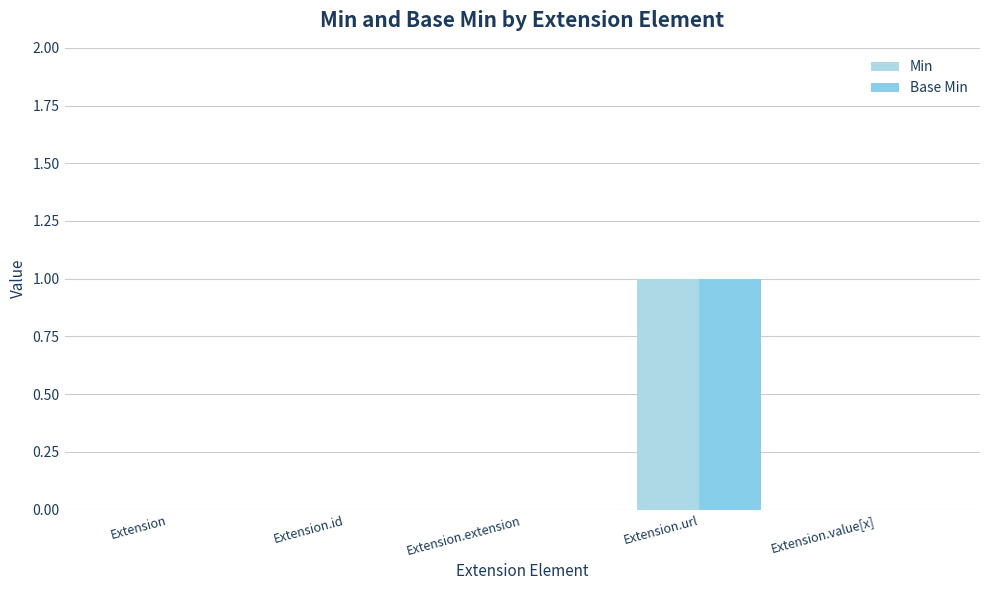

What is the sum of all Min values?

1